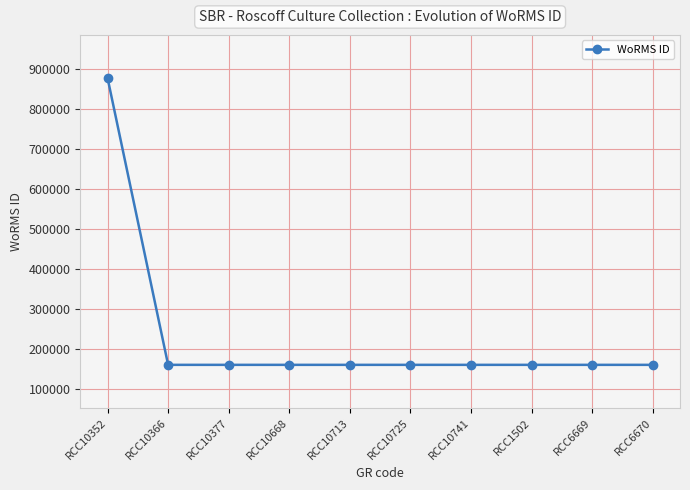

What is the smallest value displayed?

160584